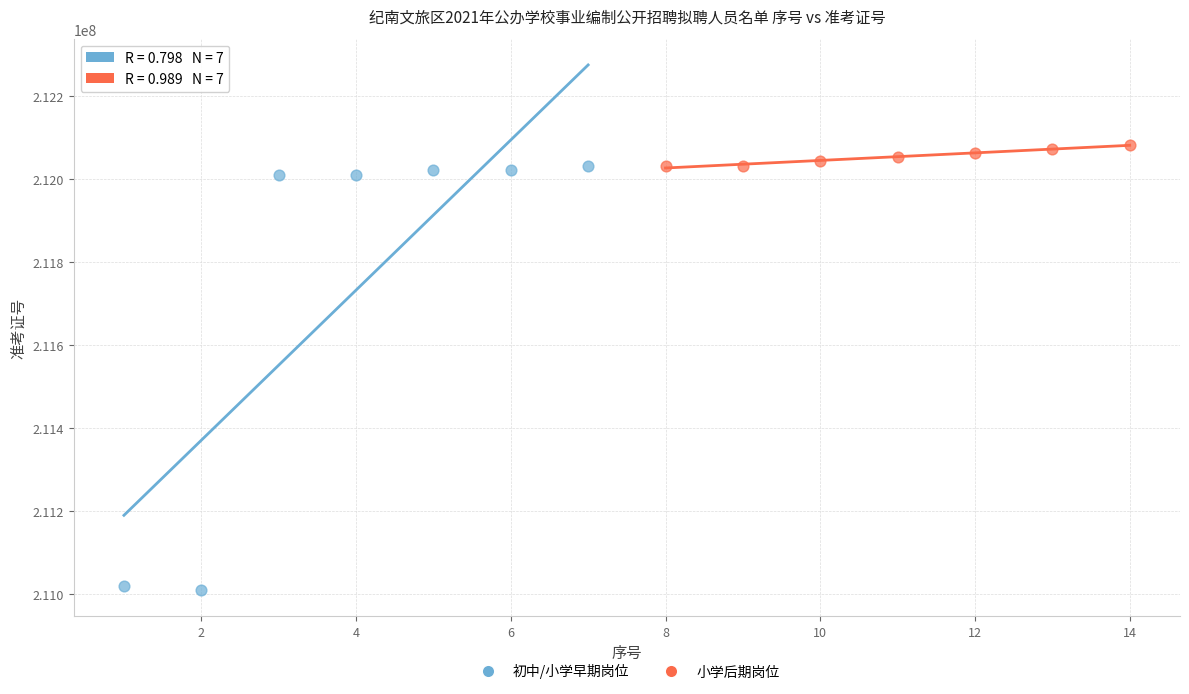

Which series has the largest Y range (max minus min)?

初中/小学早期岗位